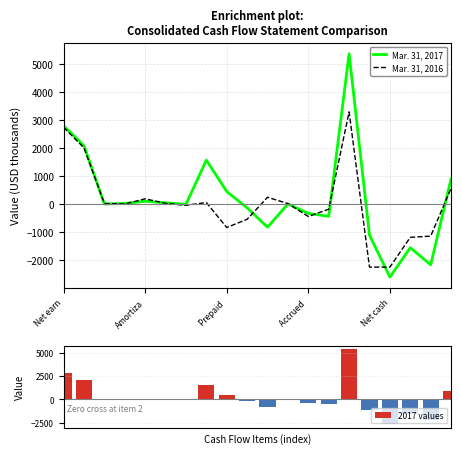

Is the value of 2017 values at 14 greater than the value of Mar. 31, 2017 at 15?

Yes